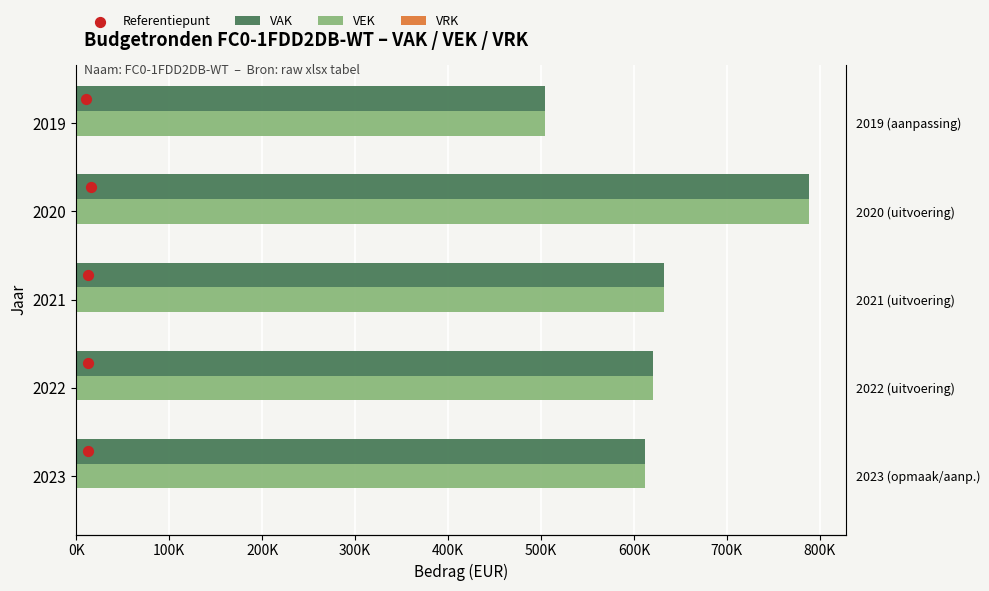

Which series reaches the maximum Y coordinate?

VAK